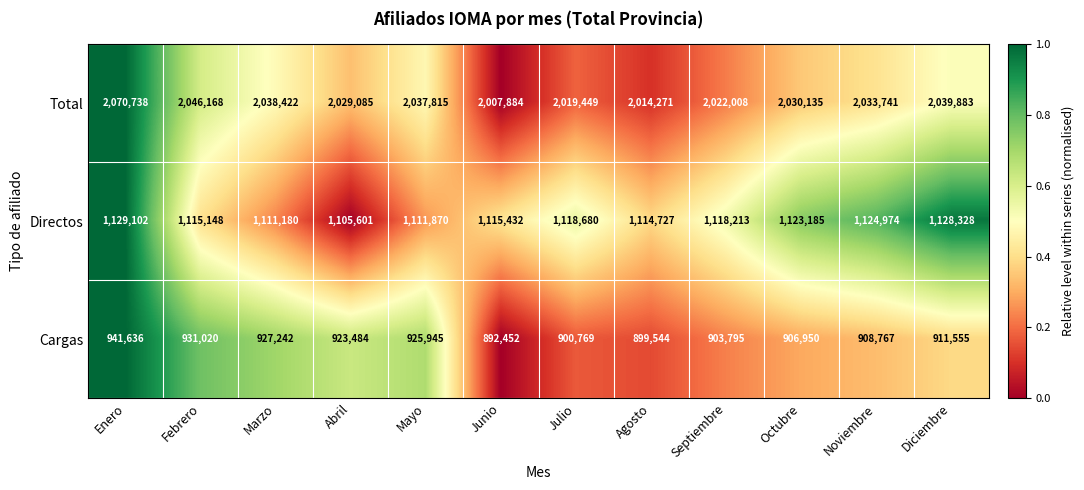

Rank the series by their maximum value, from highest to lowest.

Total, Directos, Cargas